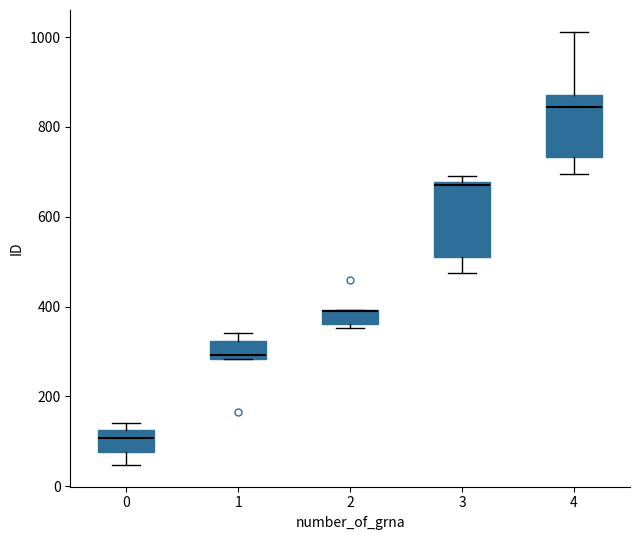

Comparing the boxes themselves (not the whiskers), which one is the tallest?

3